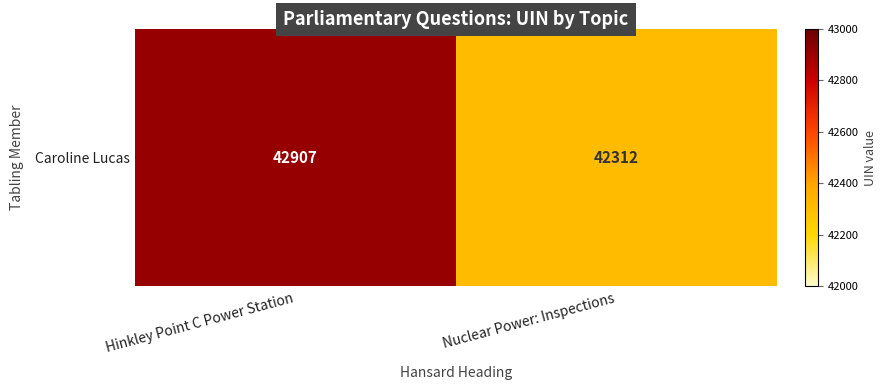

List the labels in order of value, largest first.

Hinkley Point C Power Station, Nuclear Power: Inspections